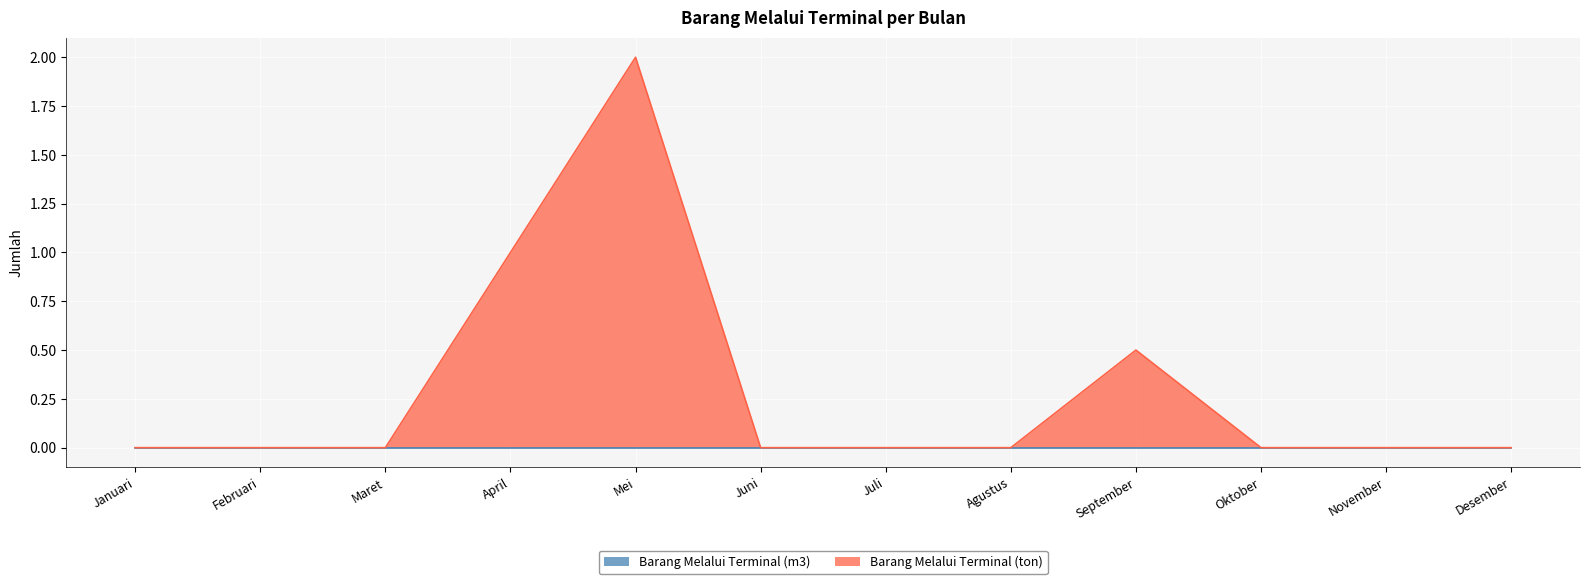

How many values are between 0 and 1?

11